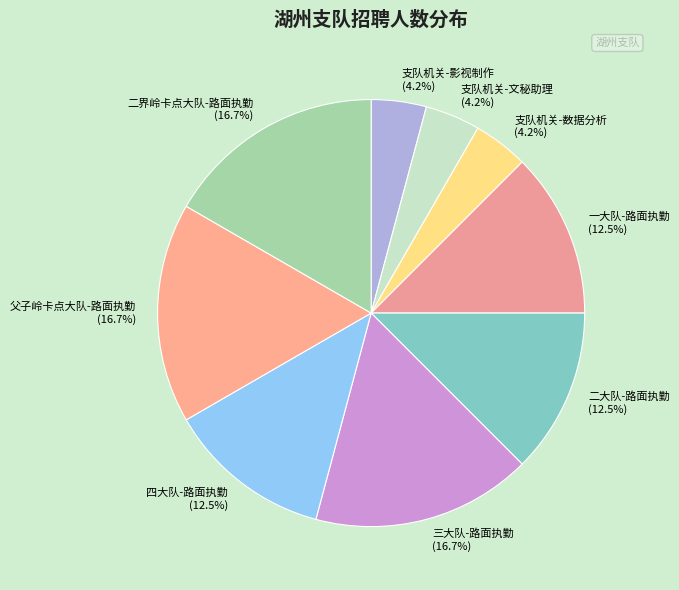

Approximately how many times larger is the value at 父子岭卡点大队-路面执勤 (16.7%) compared to 四大队-路面执勤 (12.5%)?

1.3